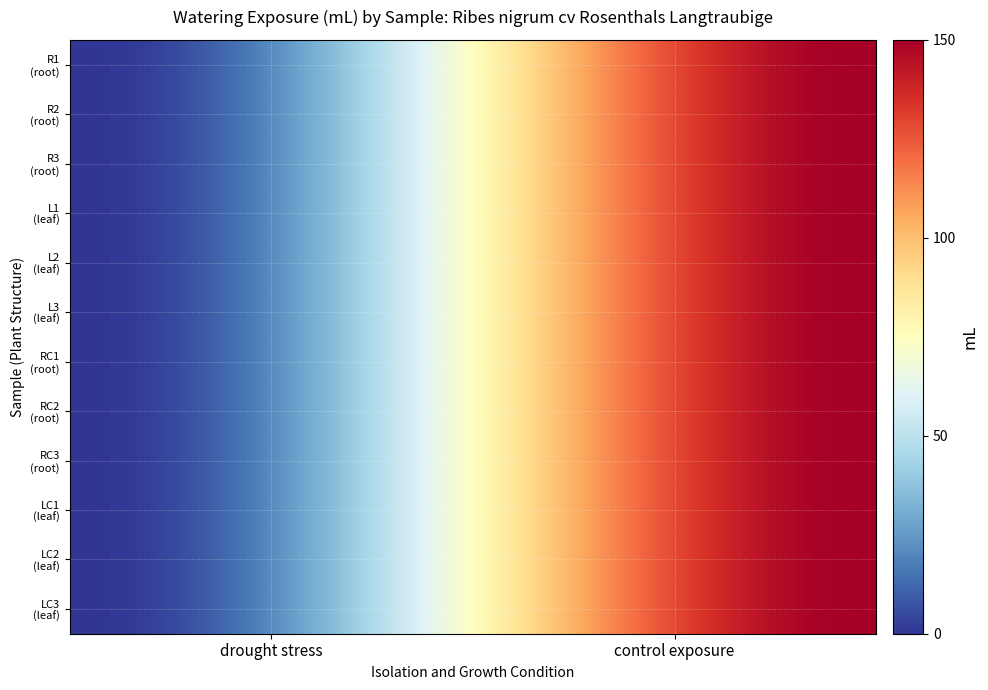

Reading left to right, what are all the values shown in this chart?

0	0	0	0	0	0	150	150	150	150	150	150